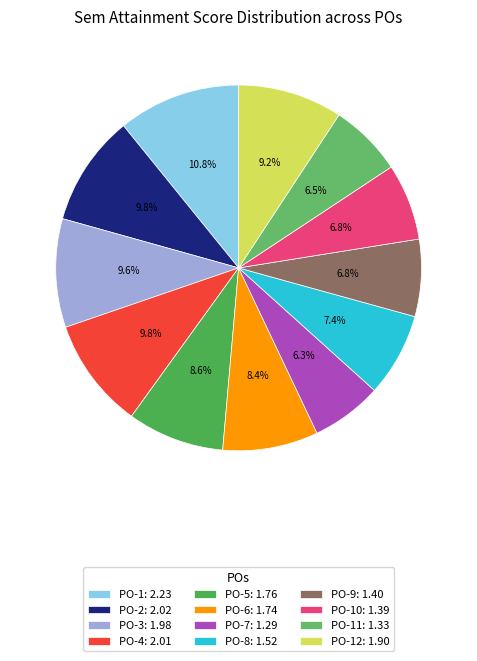

How many slices are in this pie chart?

12